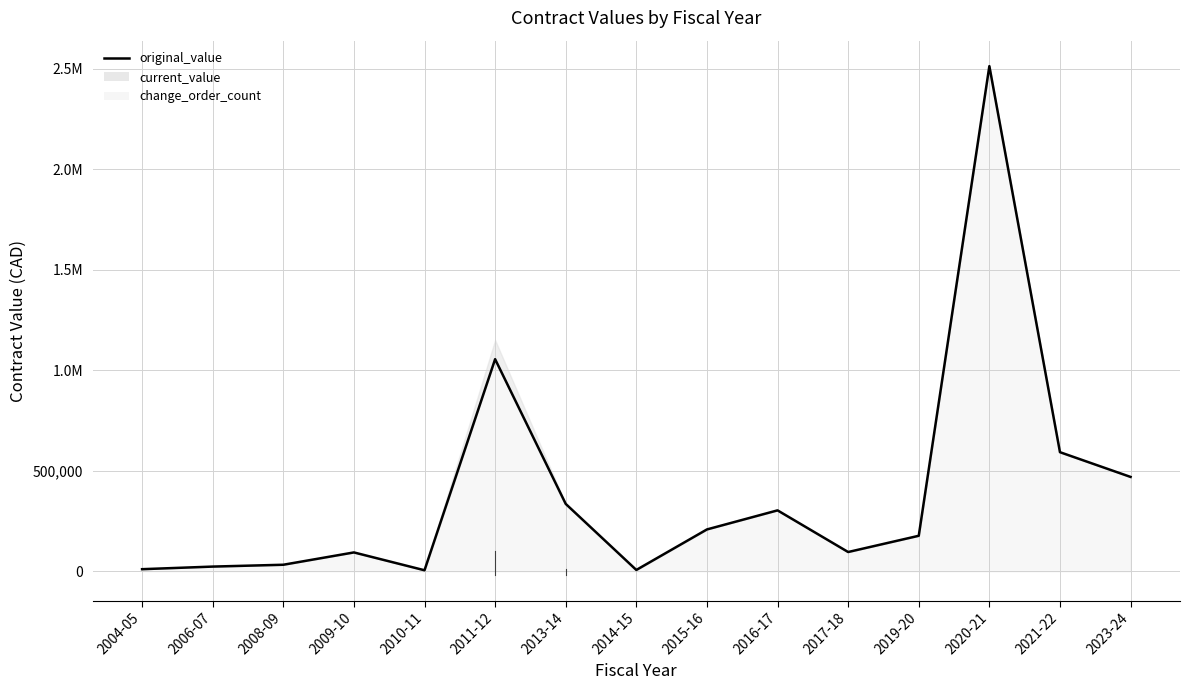

At which label is the value closest to 1259787?

2011-12